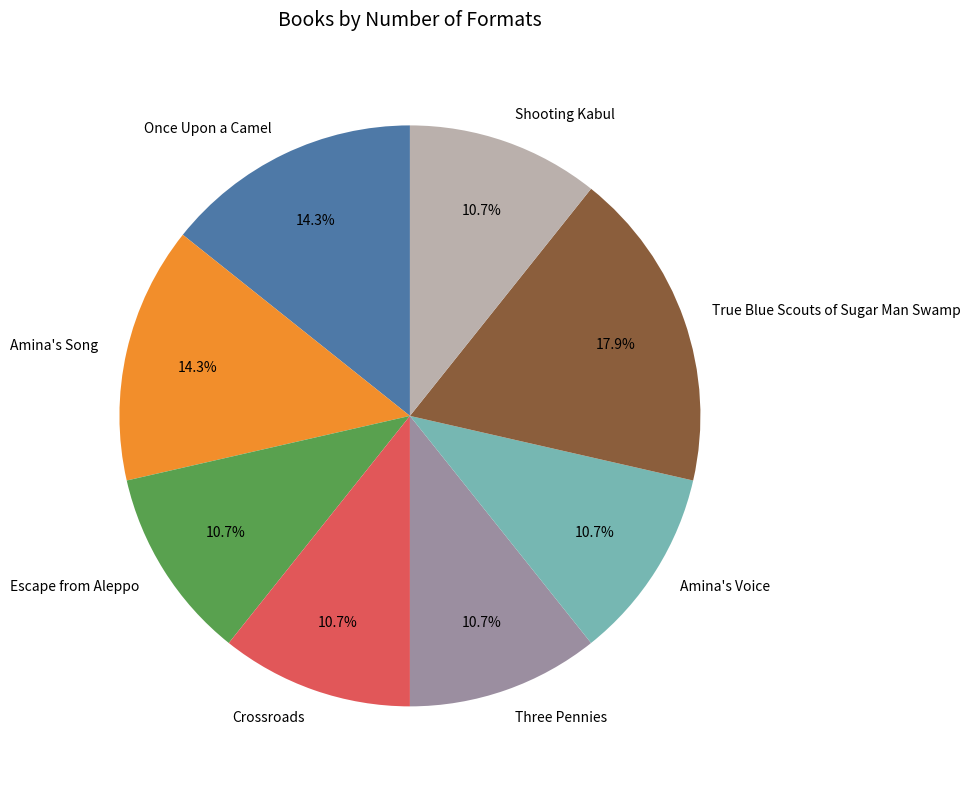

Which has a higher value, True Blue Scouts of Sugar Man Swamp or Amina's Voice?

True Blue Scouts of Sugar Man Swamp